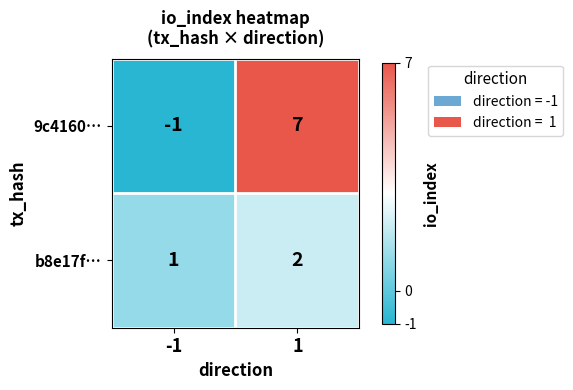

Which series changed the most between -1 and 1?

9c4160…